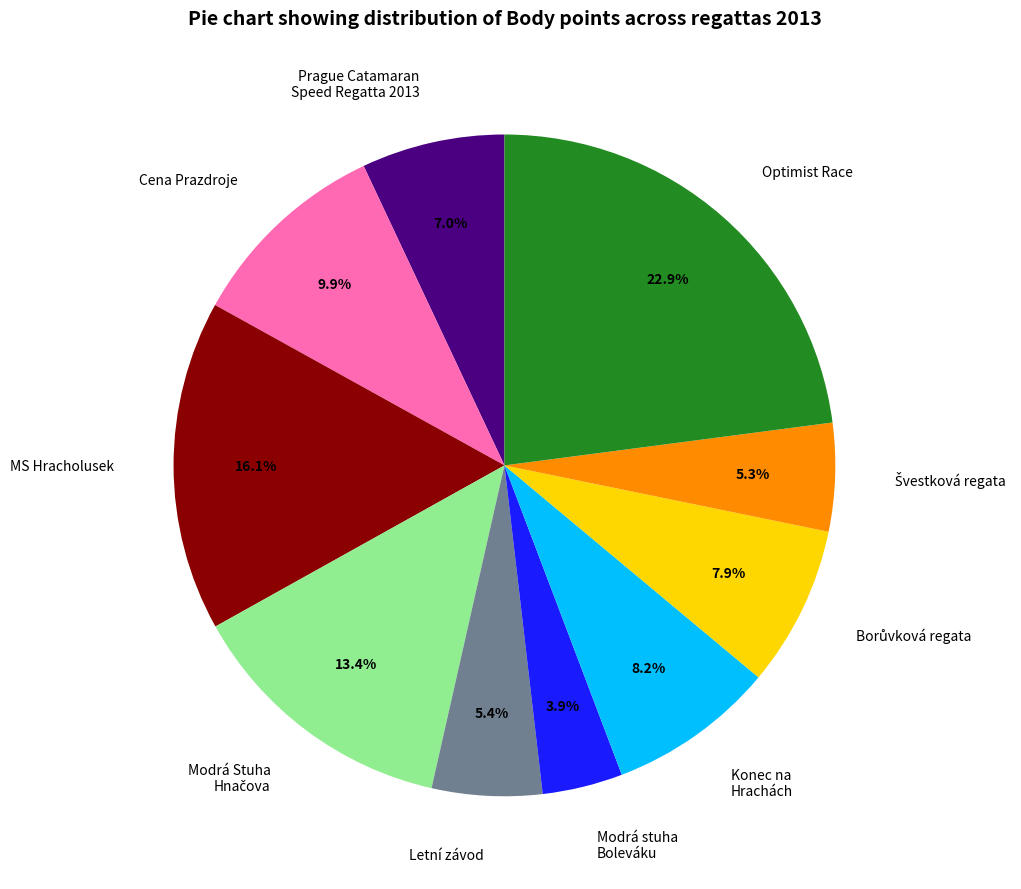

Does any single category account for the majority?

No